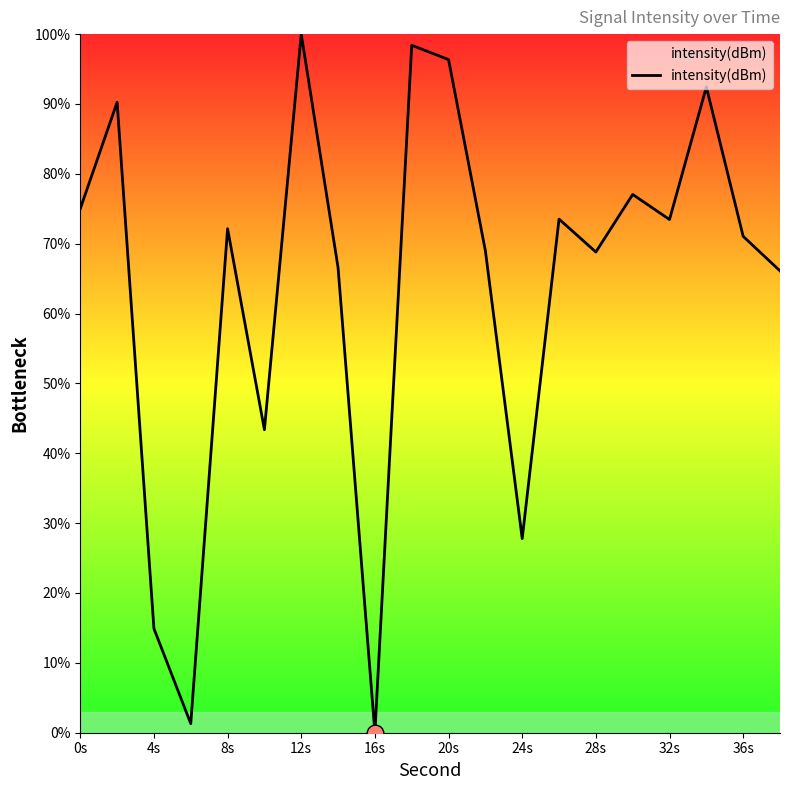

What is the maximum value shown in the chart?

100.0